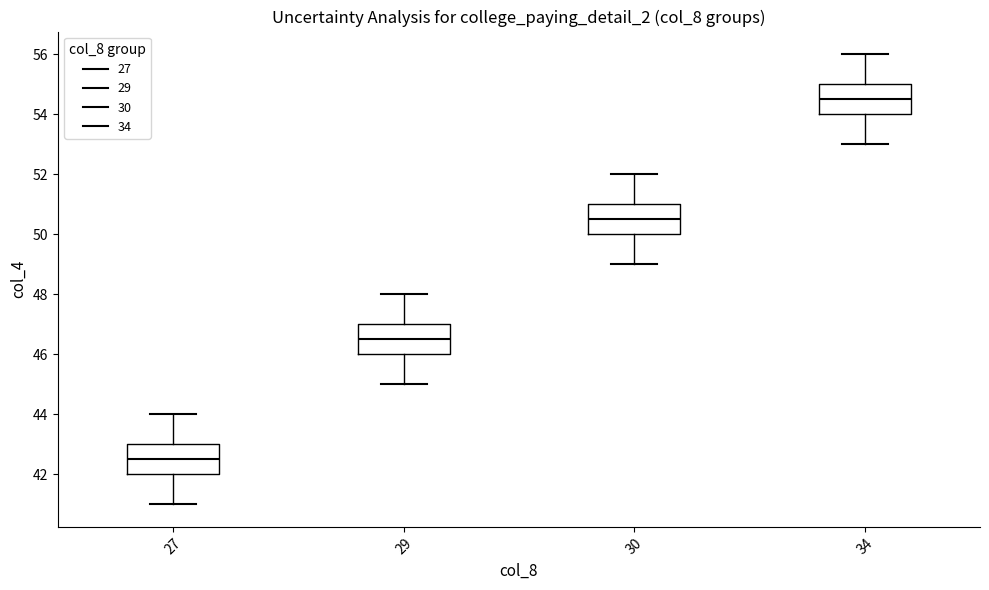

Reading left to right, transcribe this box plot: for each box, give where its median line is, the range the box spans, and where its two whiskers end, as read against the y-axis. The values are not printed on the chart, so give them approximately, as read against the axis.

27: median 42.6, box 42.0 to 43.0, whiskers 41.0 to 44.0
29: median 46.6, box 46.0 to 47.0, whiskers 45.0 to 48.0
30: median 50.6, box 50.0 to 51.0, whiskers 49.0 to 52.0
34: median 54.6, box 54.0 to 55.0, whiskers 53.0 to 56.0